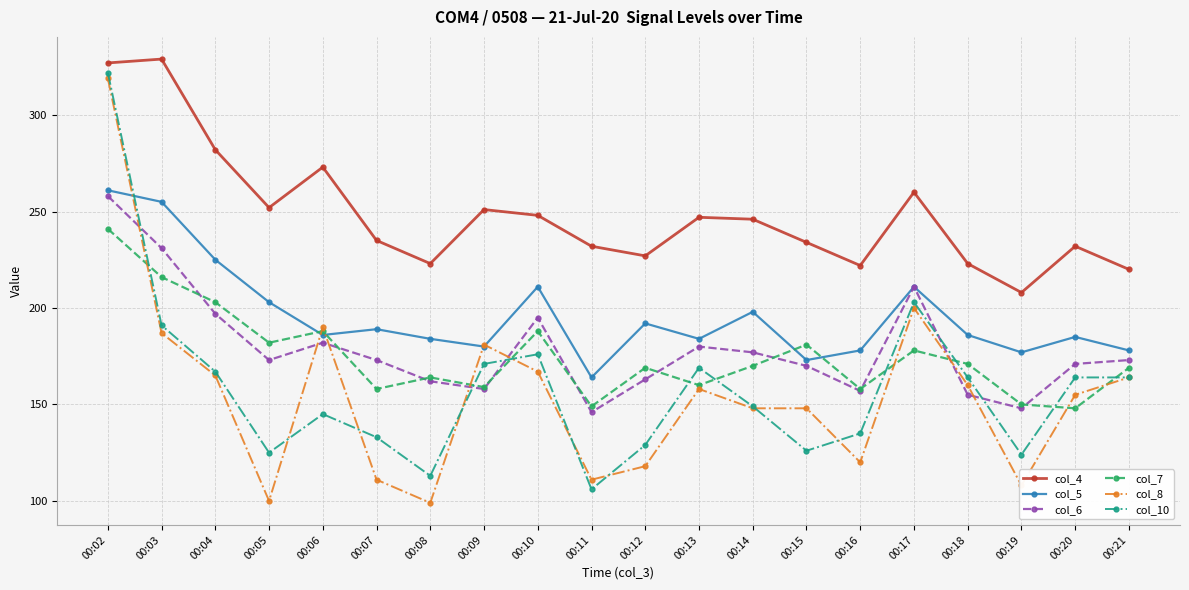

What is the difference between the highest and lowest values at 00:21?

56